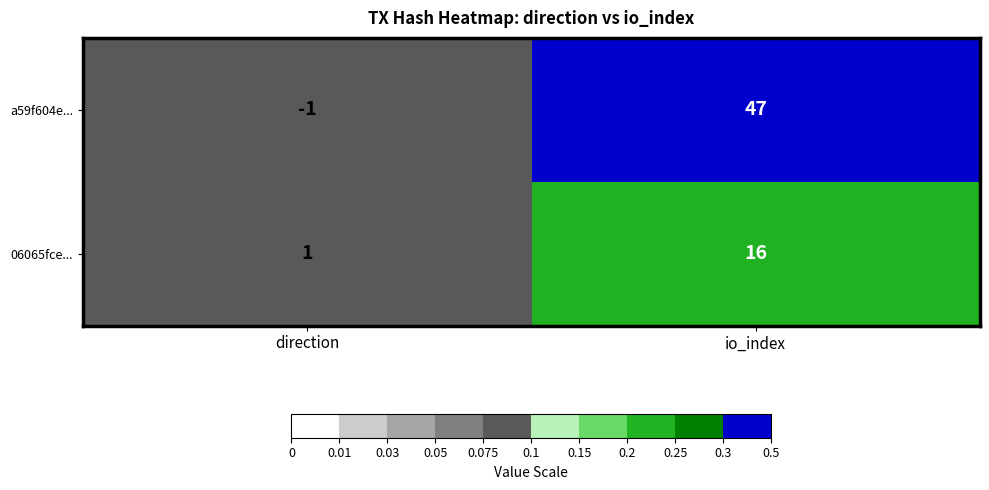

Reading left to right, extract all data points from this chart.

a59f604e...: direction=-1	io_index=47
06065fce...: direction=1	io_index=16